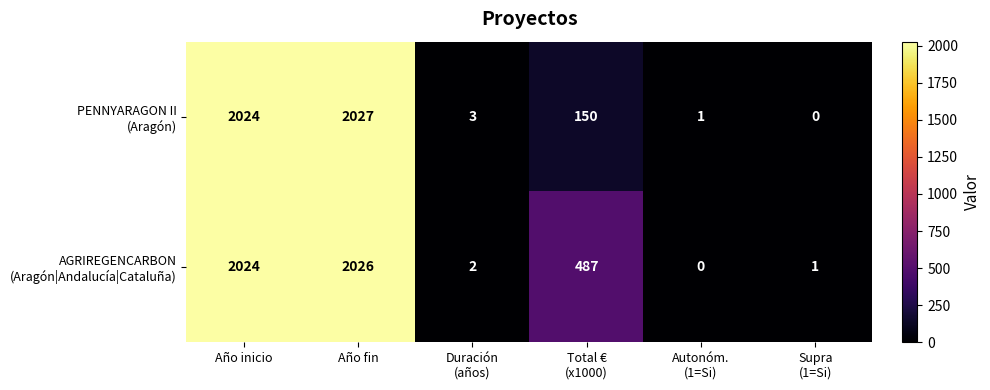

What is the total value across all series at Supra
(1=Si)?

1